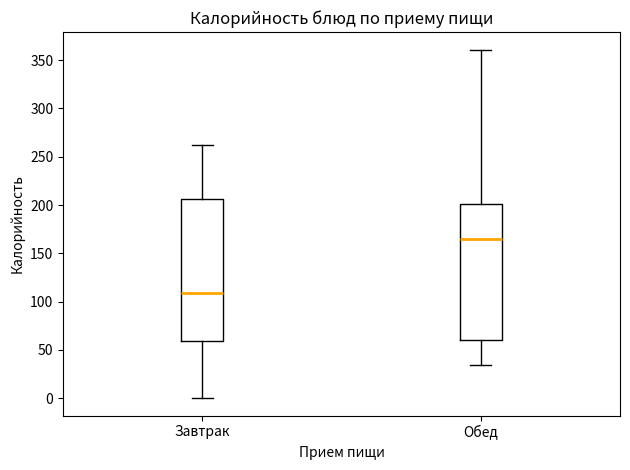

Reading left to right, transcribe this box plot: for each box, give where its median line is, the range the box spans, and where its two whiskers end, as read against the y-axis. The values are not printed on the chart, so give them approximately, as read against the axis.

Завтрак: median 110, box 60 to 205, whiskers 0 to 260
Обед: median 165, box 60 to 200, whiskers 35 to 360